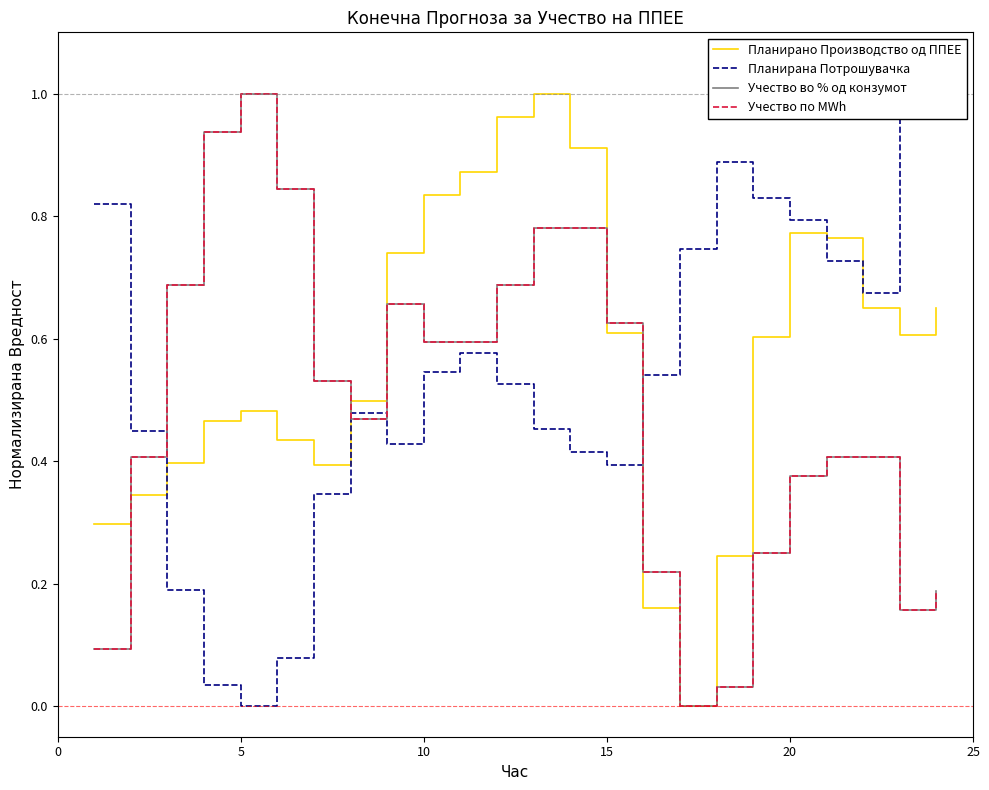

What are all the series names shown in the legend?

Планирано Производство од ППЕЕ, Планирана Потрошувачка, Учество во % од конзумот, Учество по MWh